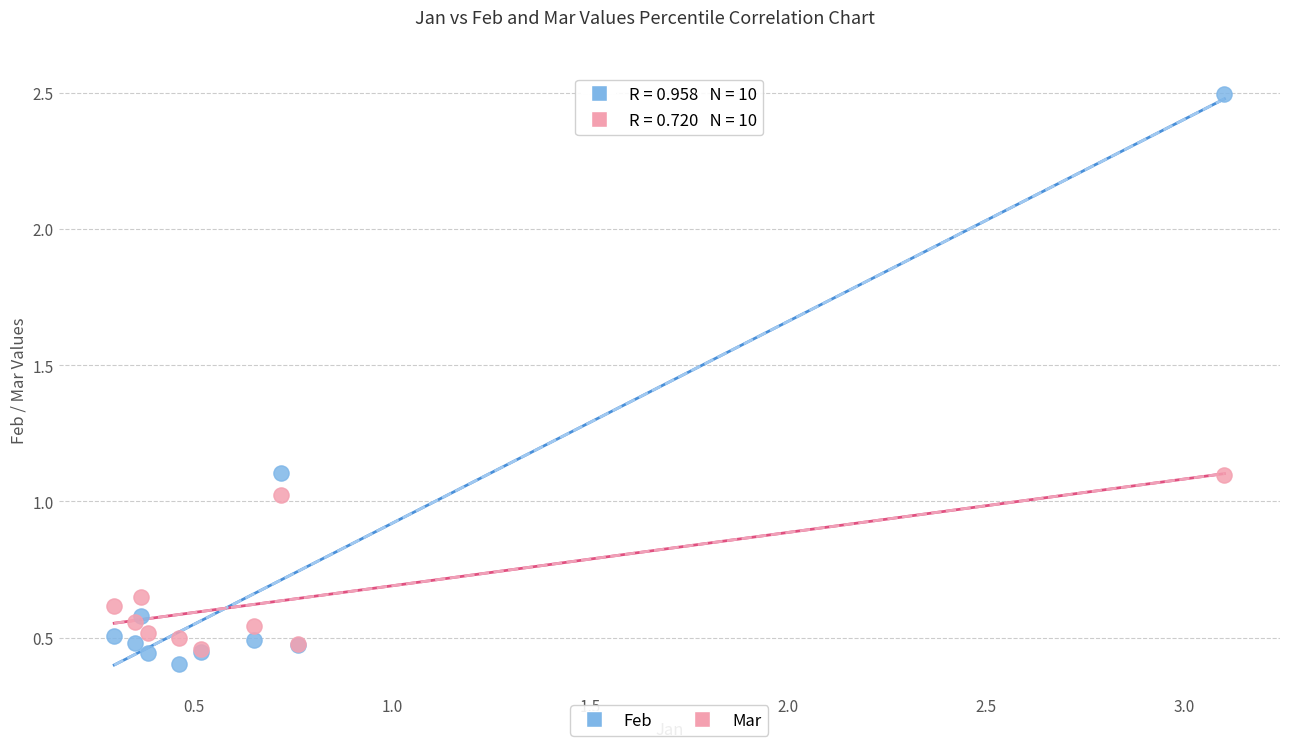

Which series reaches the maximum Y coordinate?

Feb